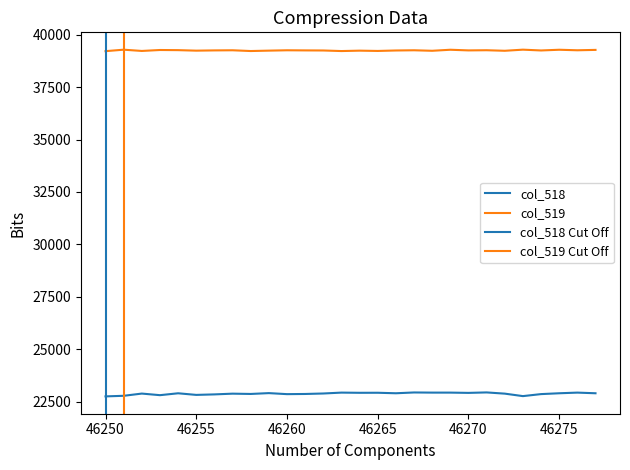

What is the sum of all col_519 values?

1099071